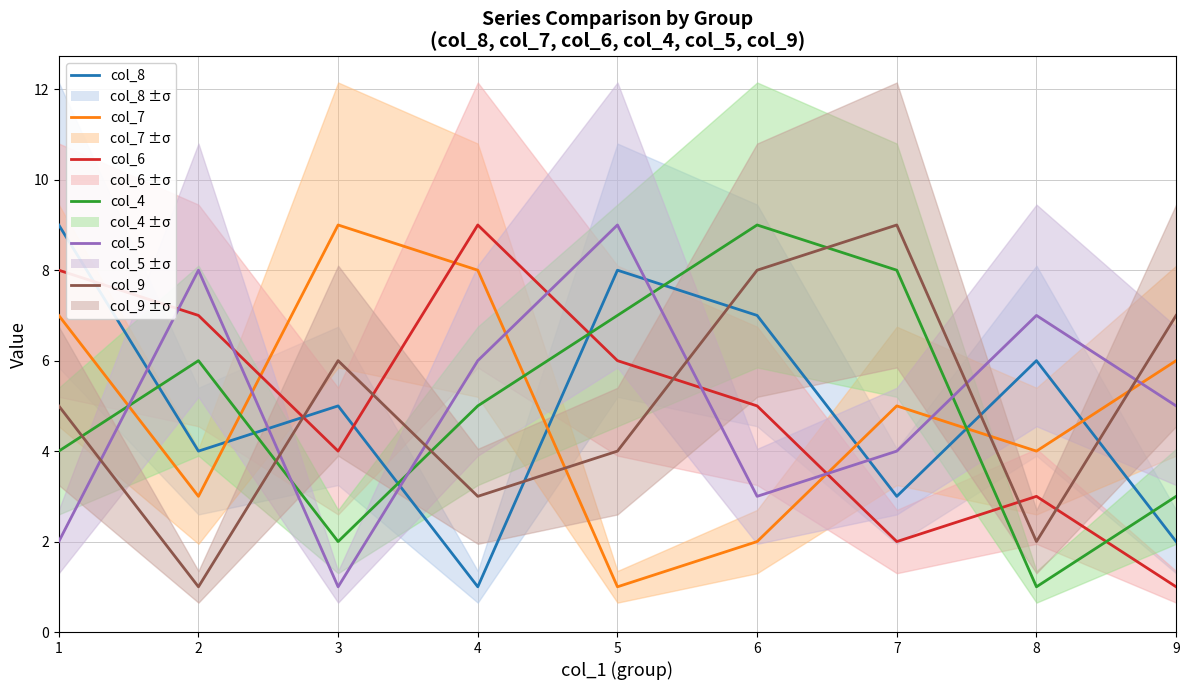

What are all the series names shown in the legend?

col_8, col_7, col_6, col_4, col_5, col_9